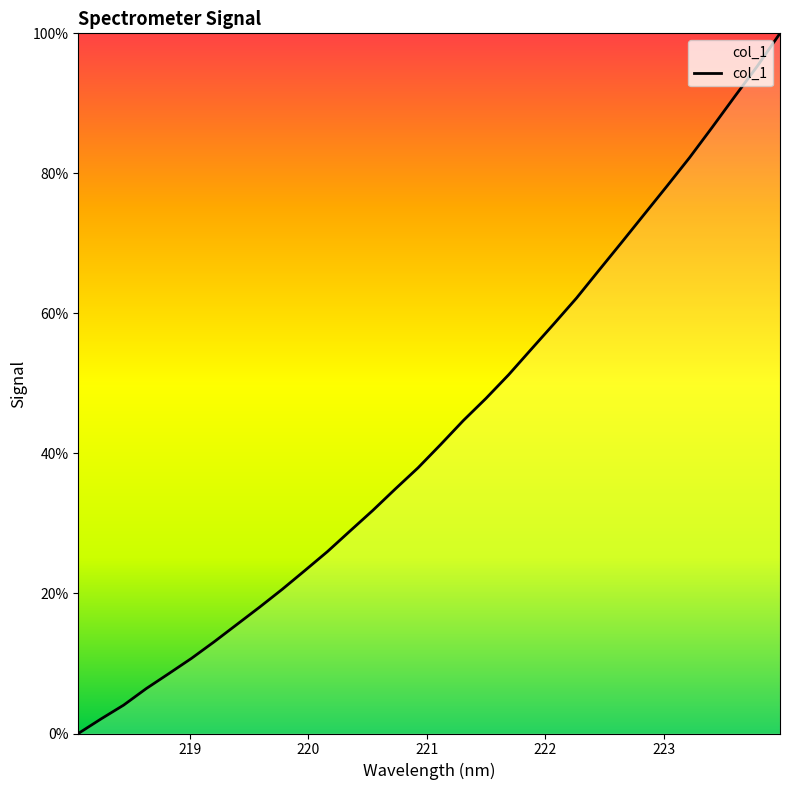

What is the difference between the maximum and minimum values?

100.0